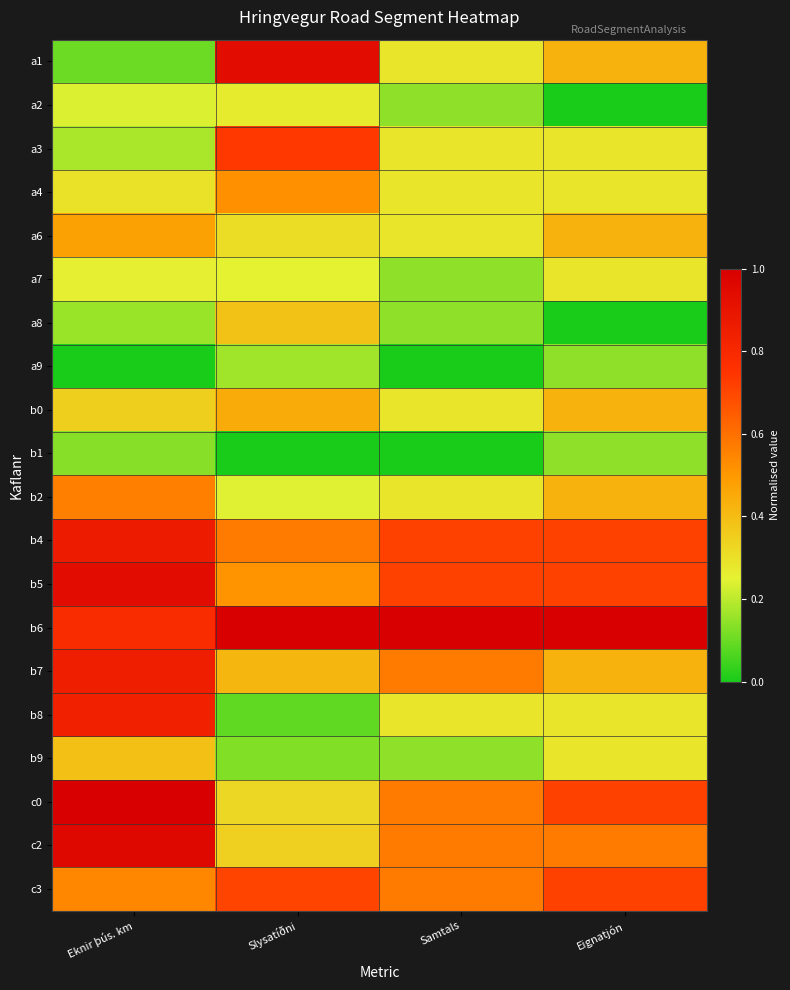

What is the maximum value shown in the chart?

1.0